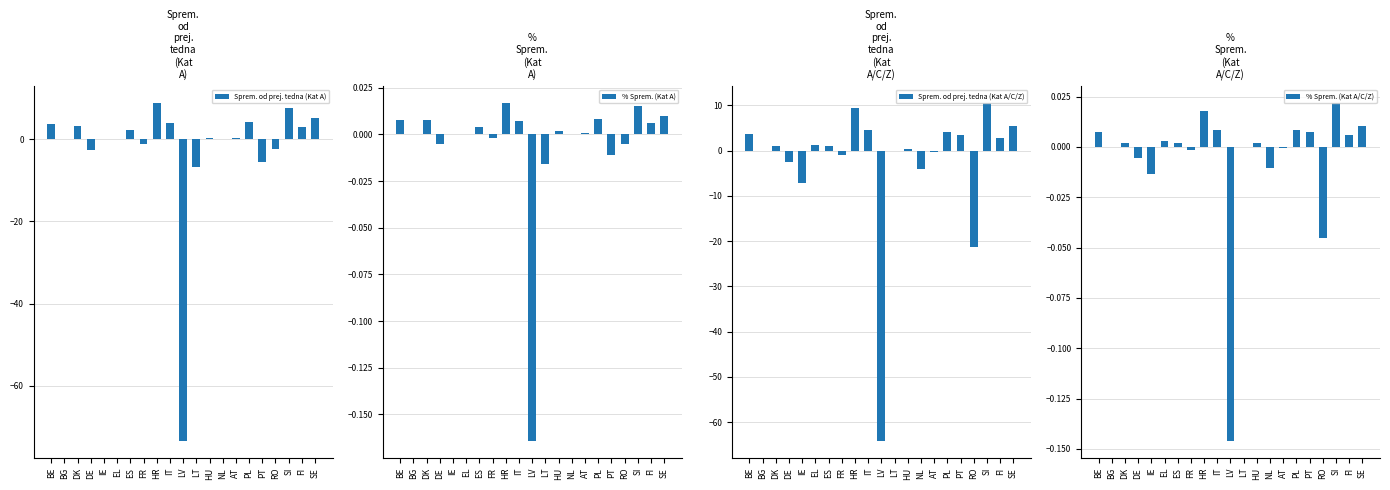

How many values in the % Sprem. (Kat A/C/Z) series exceed 0?

12